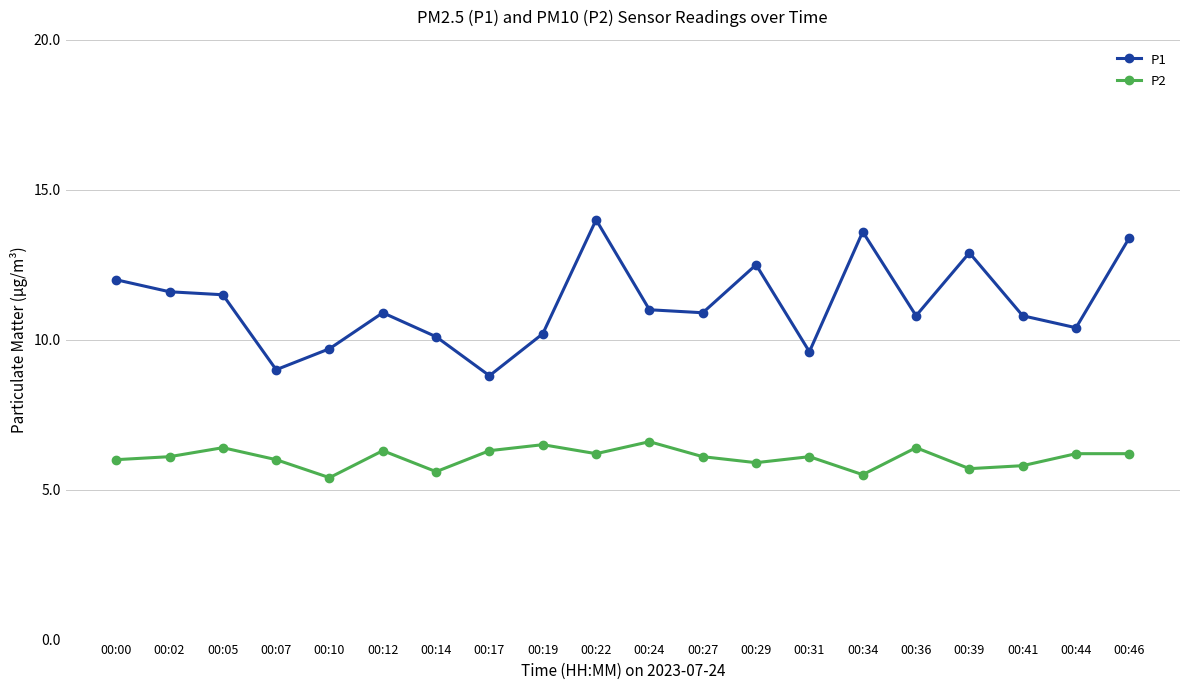

True or false: P1 and P2 cross at least once.

False